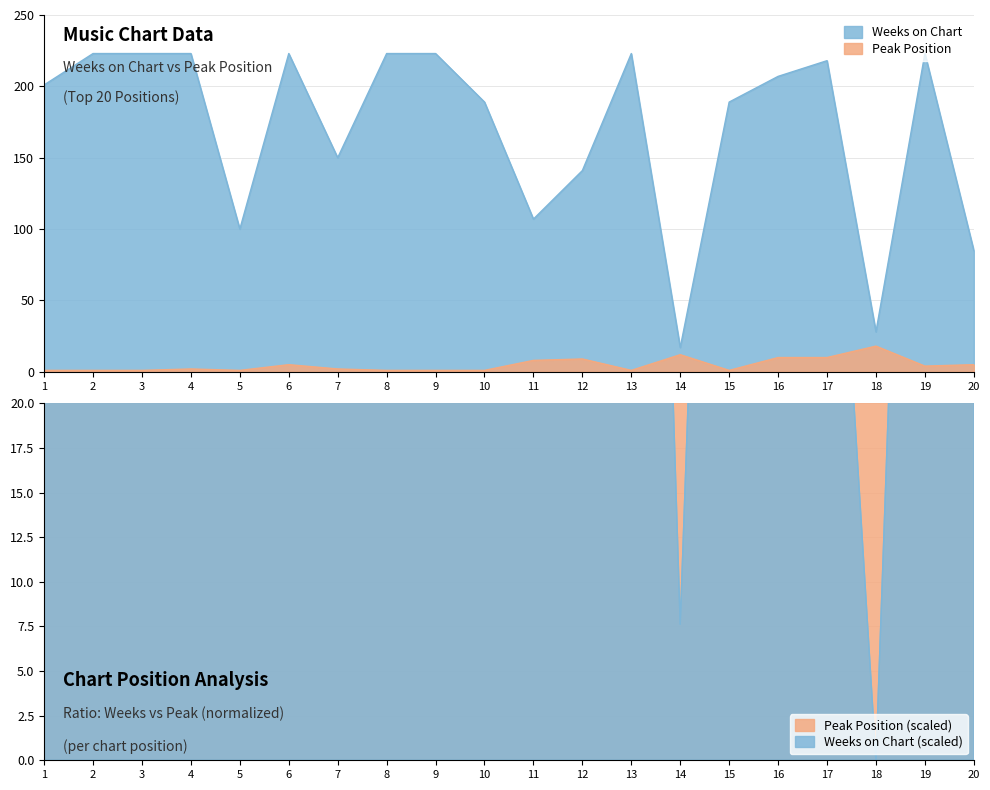

In Weeks on Chart, how many points are lower than both neighbors (excluding endpoints)?

5